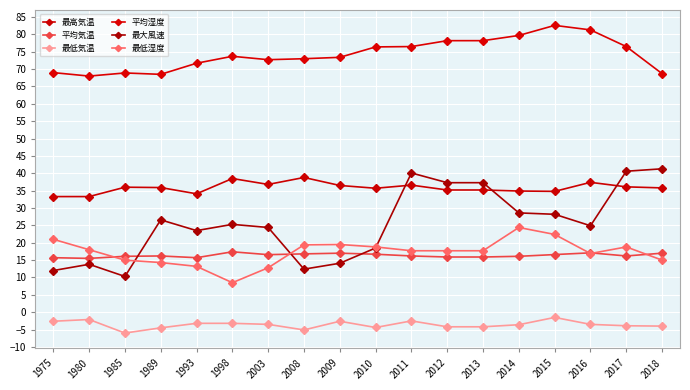

Which series has the largest range (max minus min)?

最大風速